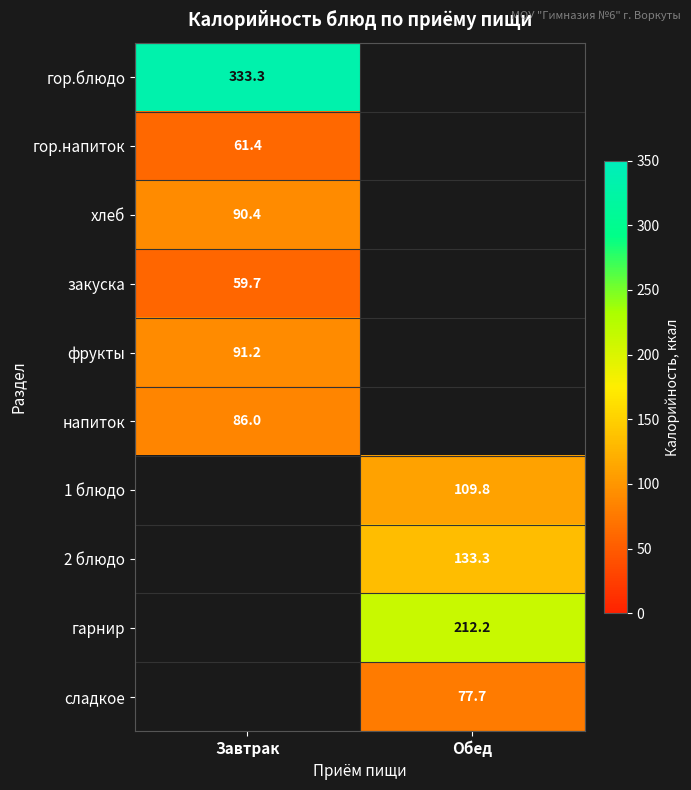

At how many categories does at least one series exceed 233?

1